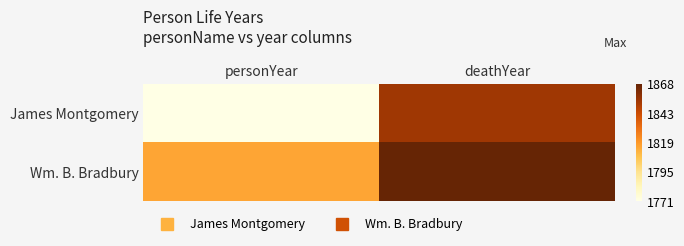

Reading right to left, list all the values displayed in this chart.

James Montgomery: deathYear=1854	personYear=1771
Wm. B. Bradbury: deathYear=1868	personYear=1816